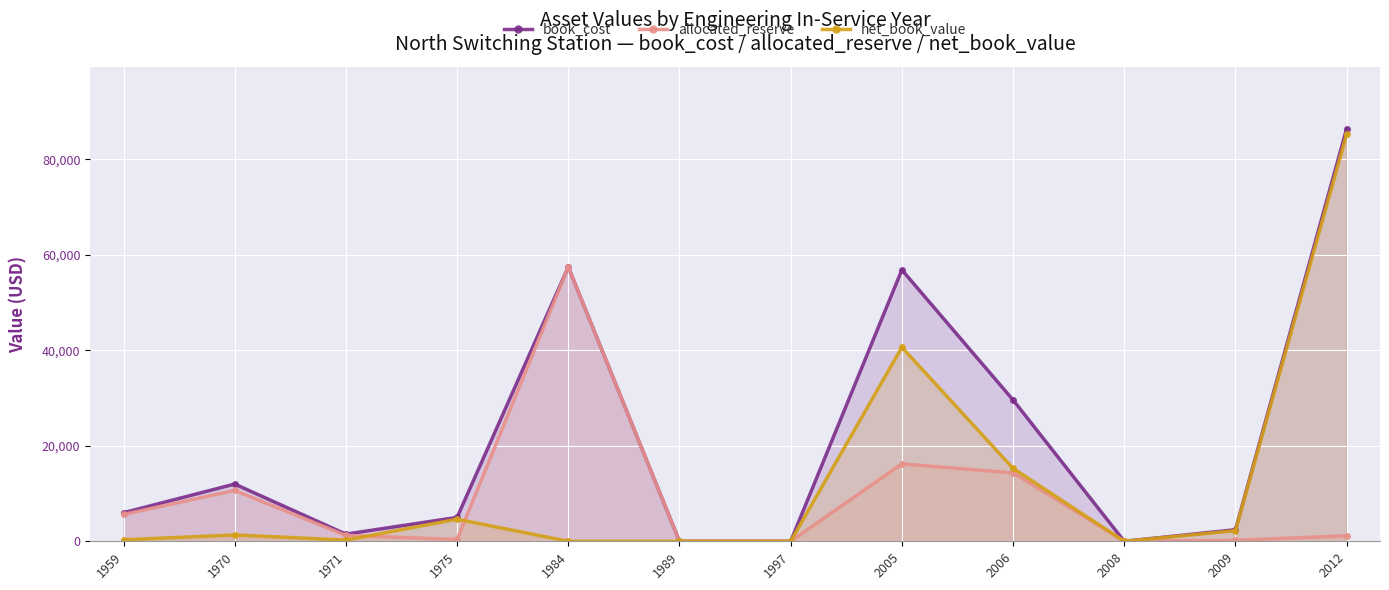

Reading left to right, extract all data points from this chart.

book_cost: 1959=5977.1	1970=11983.9	1971=1500.7	1975=5000.0	1984=57439.0	1989=0.0	1997=0.0	2005=56838.6	2006=29598.1	2008=0.0	2009=2424.9	2012=86388.8
allocated_reserve: 1959=5624.7	1970=10656.7	1971=1246.1	1975=374.3	1984=57439.0	1989=0.0	1997=0.0	2005=16212.0	2006=14327.7	2008=0.0	2009=202.3	2012=1147.1
net_book_value: 1959=312.4	1970=1327.2	1971=254.6	1975=4625.7	1984=0.0	1989=0.0	1997=0.0	2005=40627.7	2006=15270.4	2008=0.0	2009=2222.6	2012=85240.7